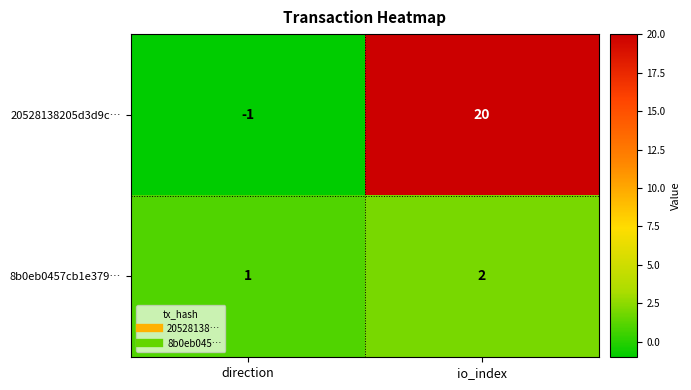

Rank the series by their maximum value, from highest to lowest.

20528138205d3d9c…, 8b0eb0457cb1e379…